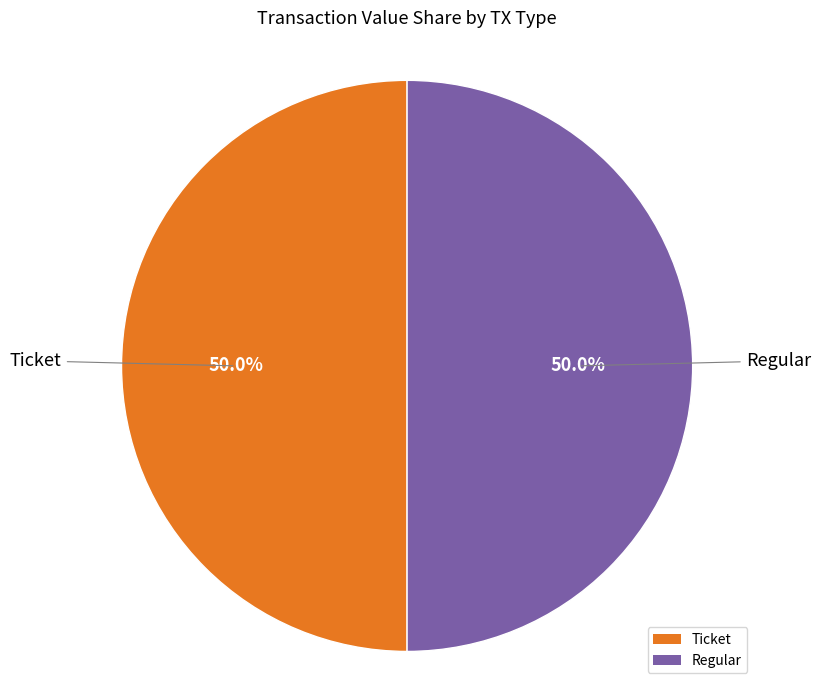

How many slices are in this pie chart?

2